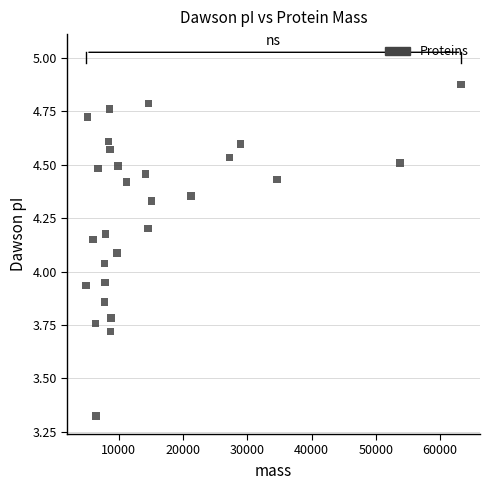

What is the range of Y values (max minus min)?

1.6